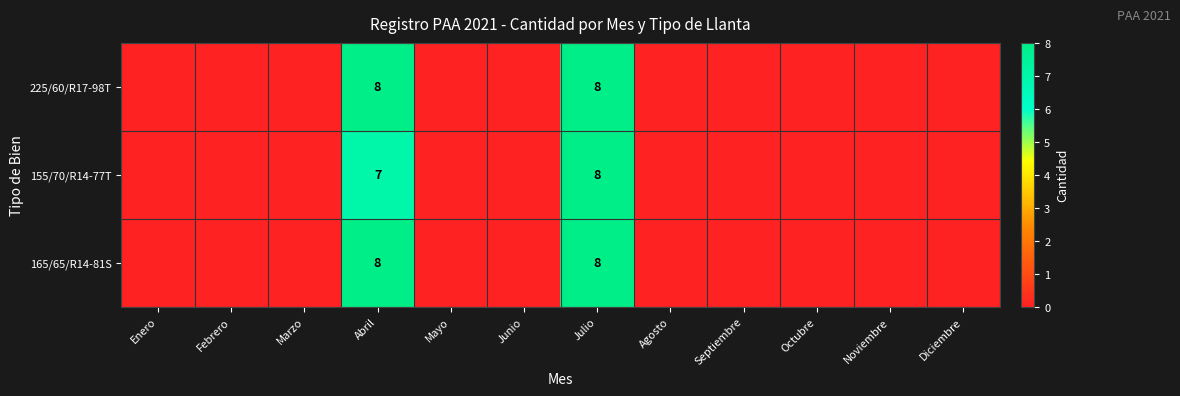

Which category has the highest value across all series?

Abril